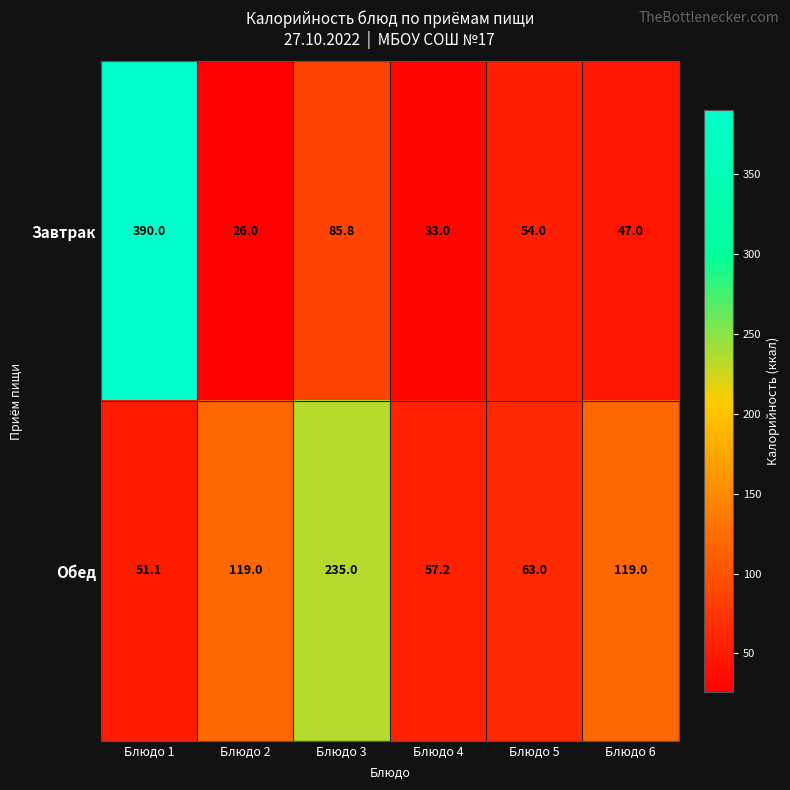

Which series changed the most between Блюдо 2 and Блюдо 5?

Обед